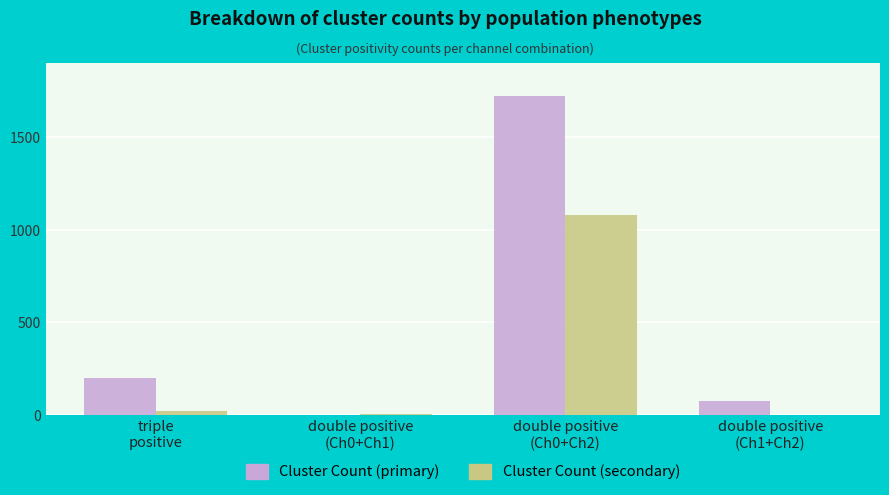

The Cluster Count (primary) series shows 75 at double positive
(Ch1+Ch2). True or false?

True